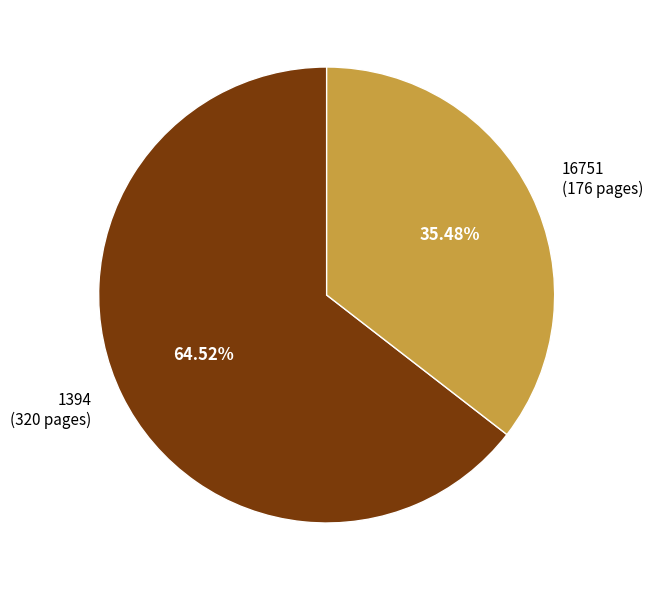

To the nearest percent, what is the difference between the largest and smallest slice percentages?

29%